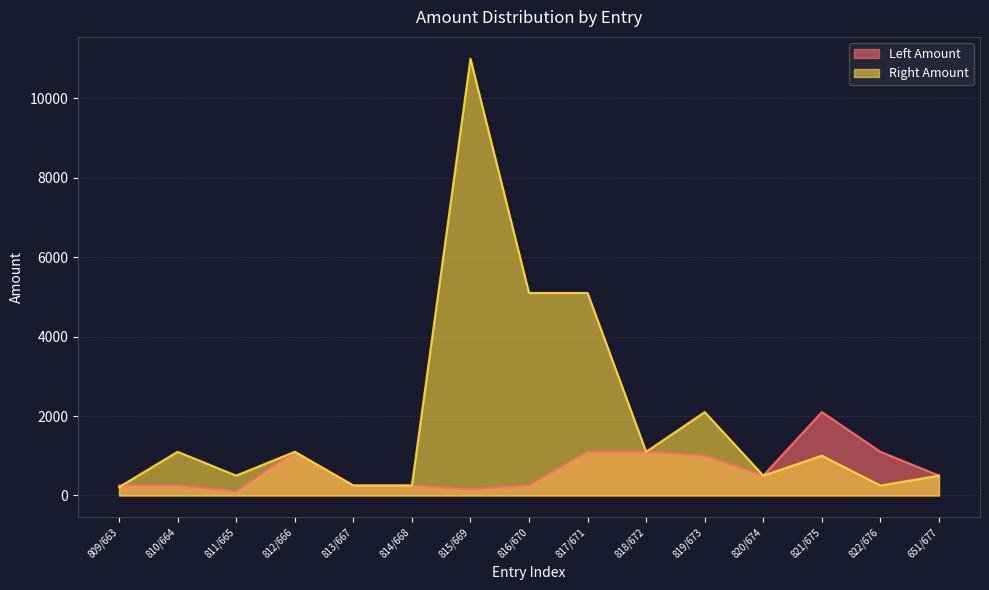

Reading left to right, extract all data points from this chart.

Left Amount: 251	251	101	1100	251	251	151	251	1100	1100	1000	501	2100	1100	501
Right Amount: 210	1100	500	1100	251	251	11000	5100	5100	1100	2100	500	1001	251	500